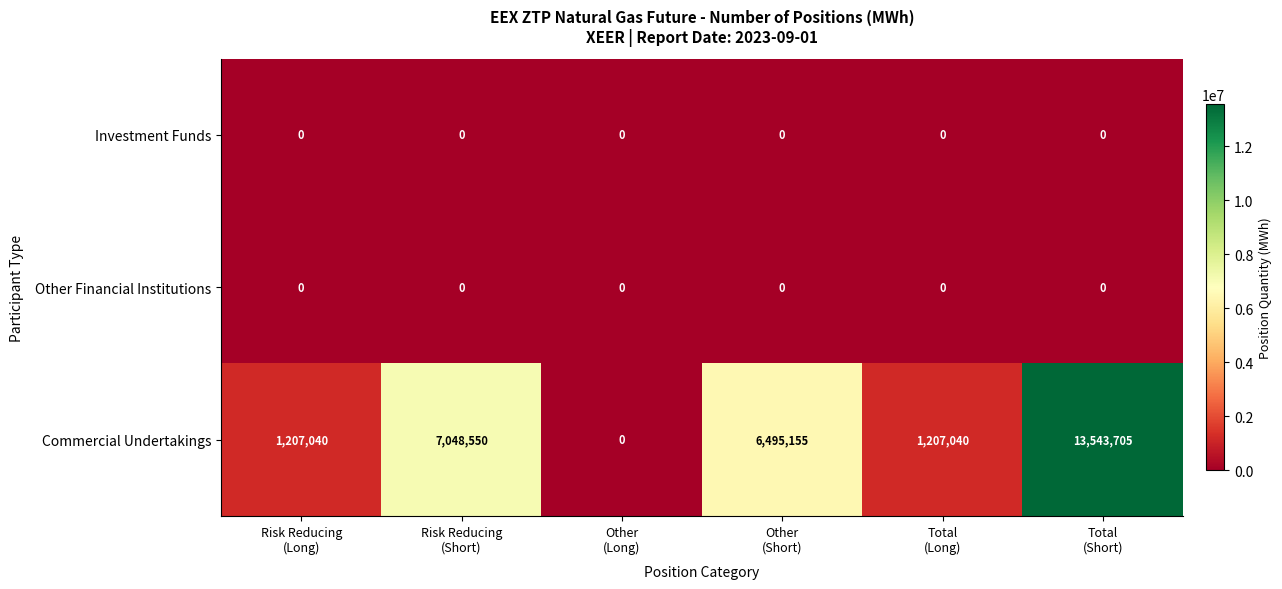

Which series has the largest total across all categories?

Commercial Undertakings